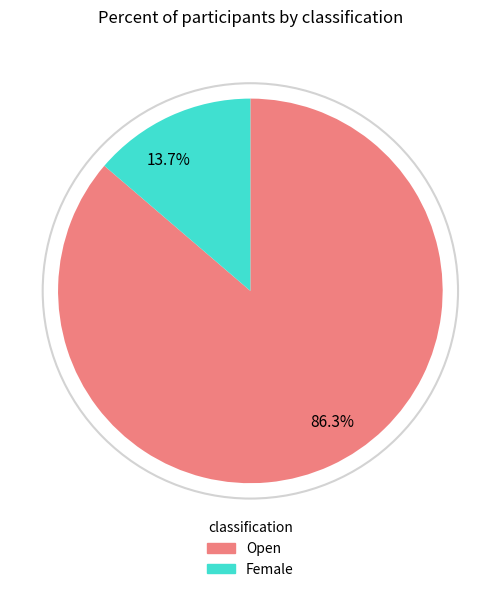

How many slices are in this pie chart?

2